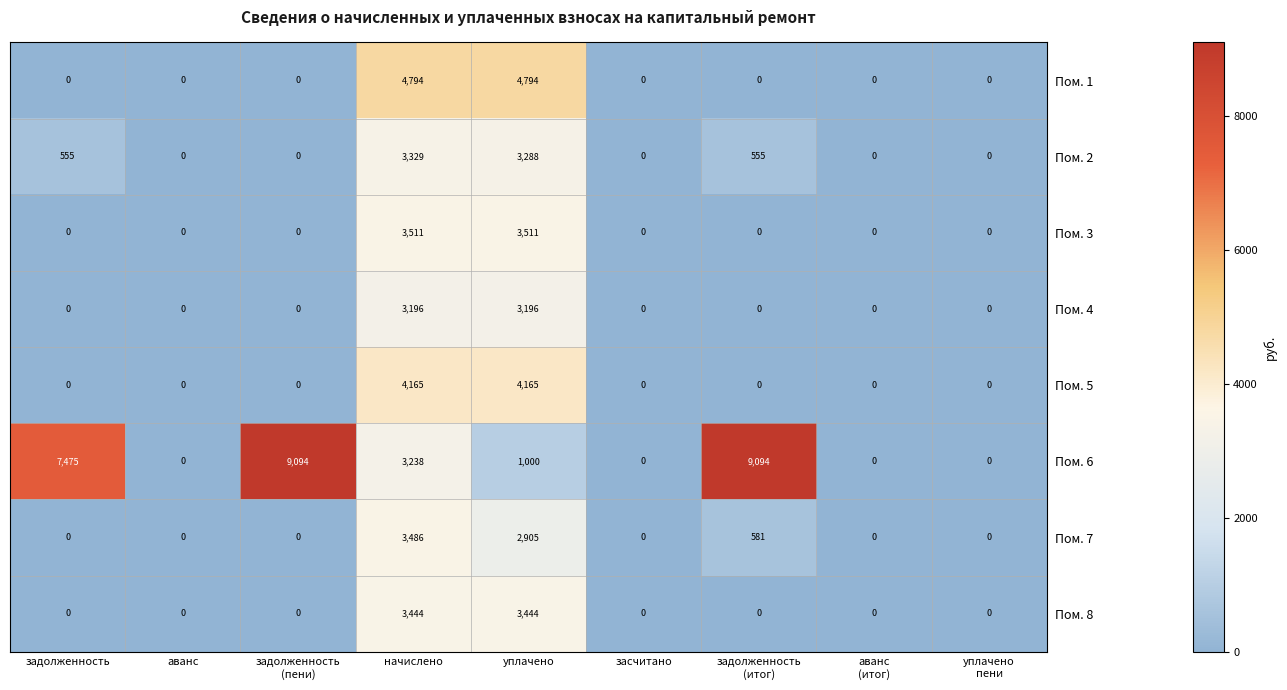

What is the greatest value displayed?

9094